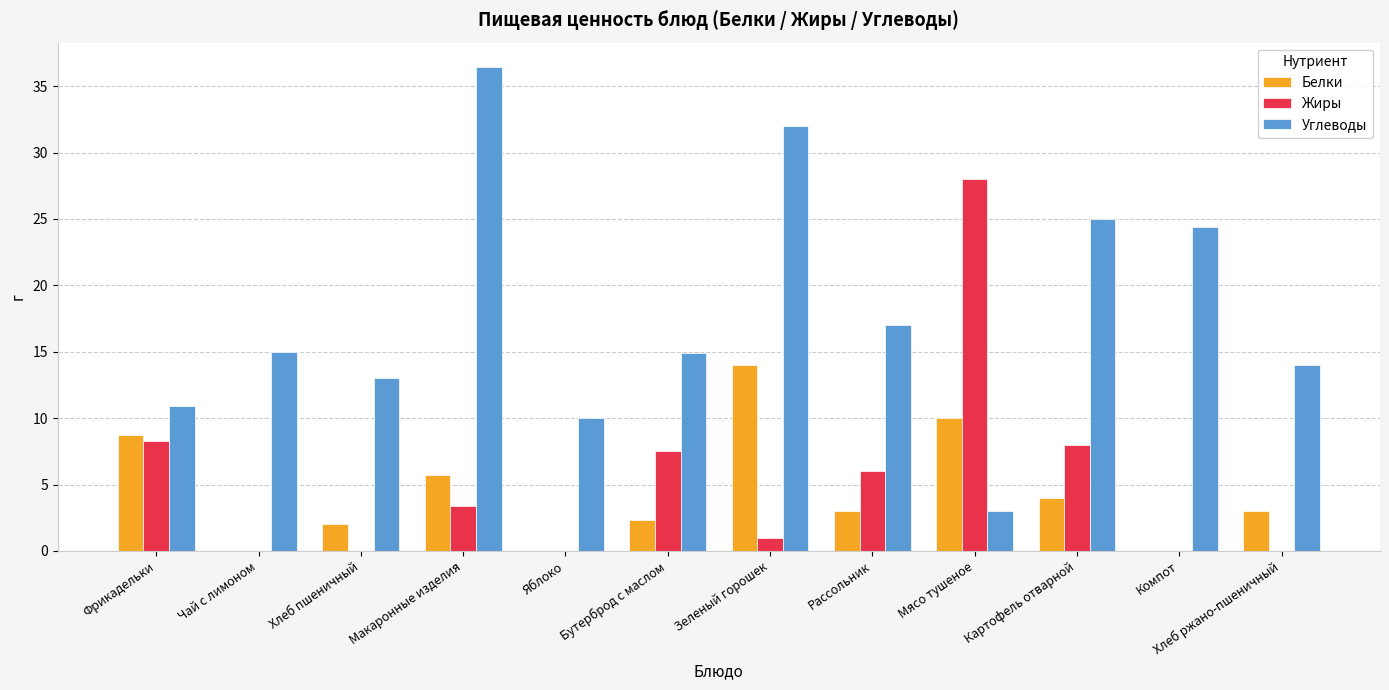

Which series has the largest total across all categories?

Углеводы